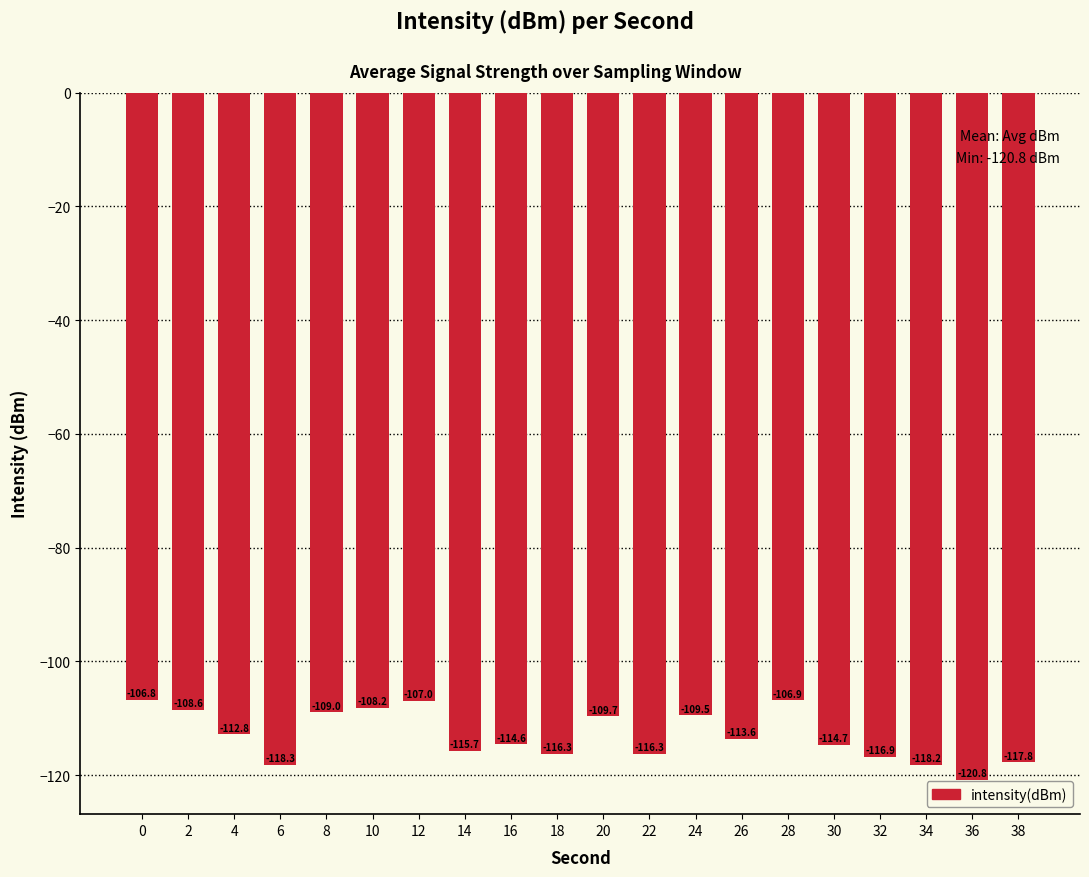

The chart shows a value of -109.0 at 8. True or false?

True